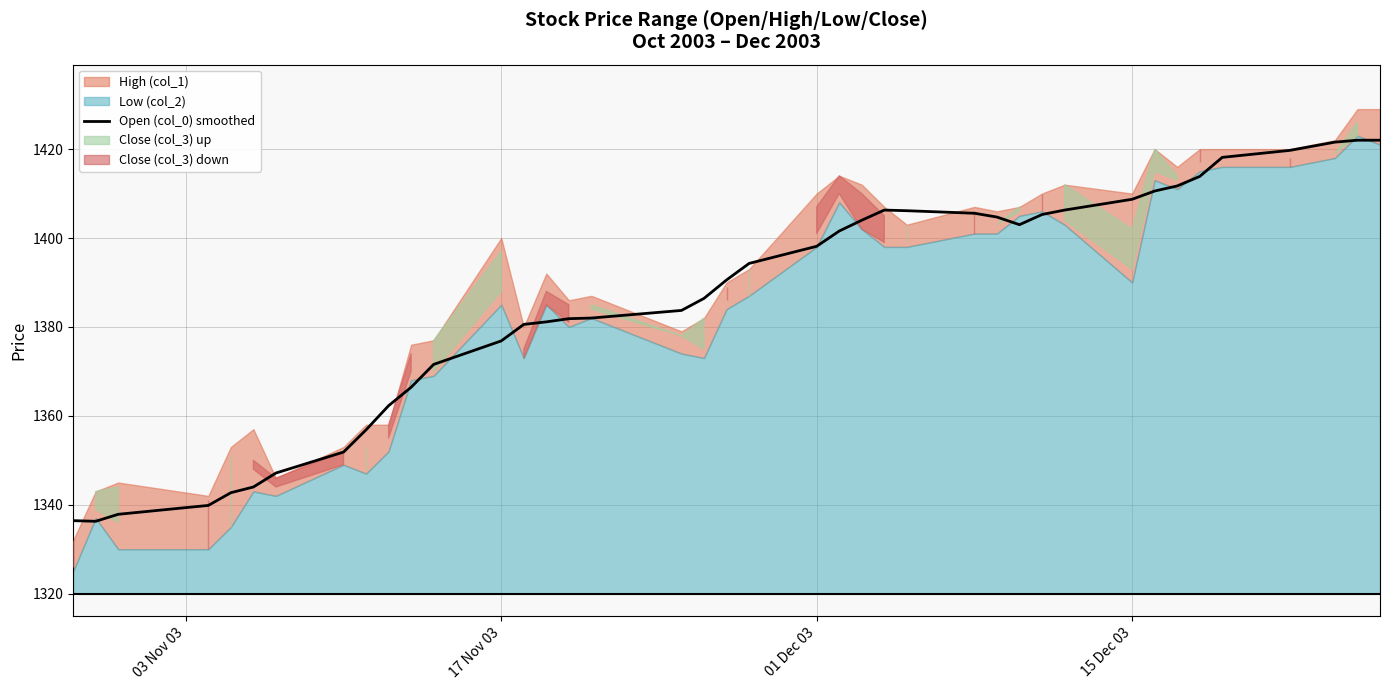

Count the number of values greater than 1394.

20